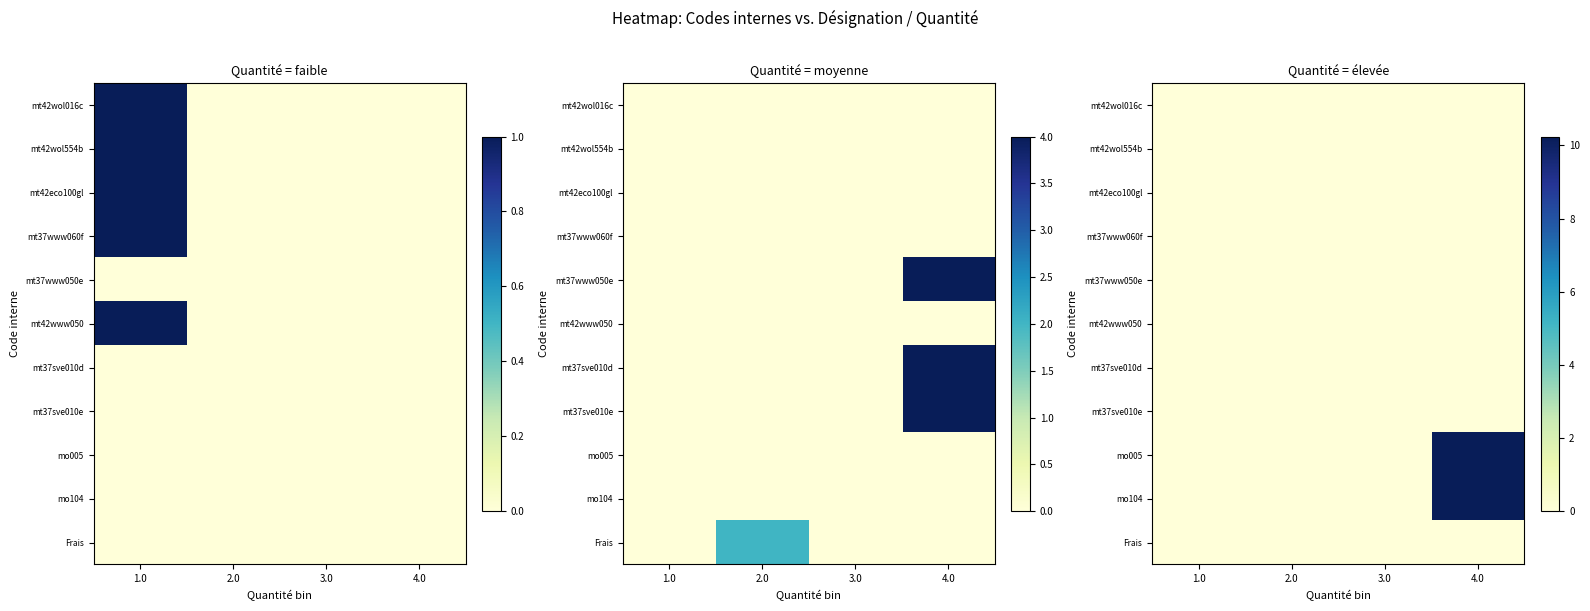

True or false: mt42wol016c has a value of 0.0 at 1.0.

True